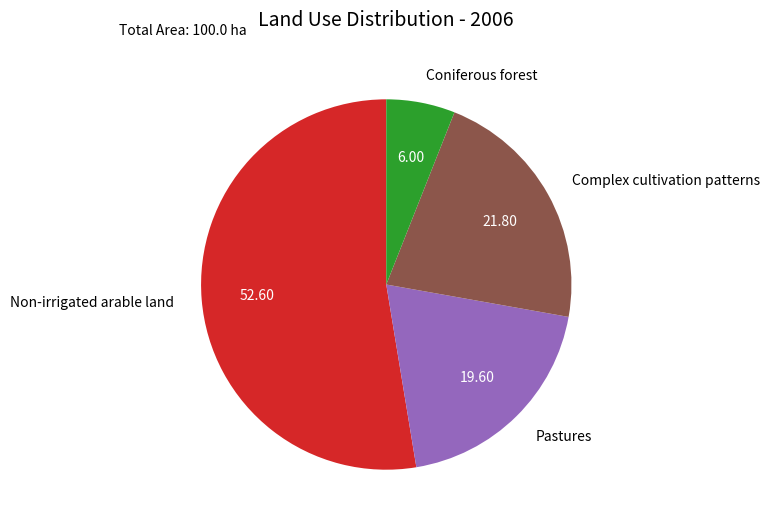

Is it true that Coniferous forest is 6% of the pie?

True